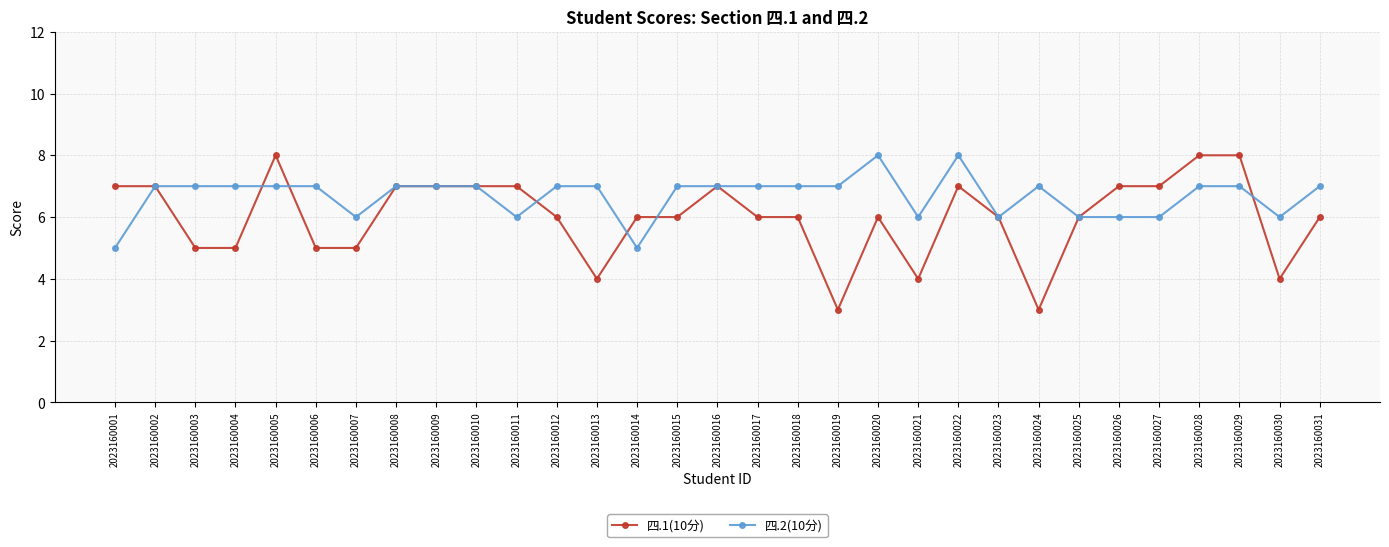

What is the lowest value of the 四.2(10分) series?

5